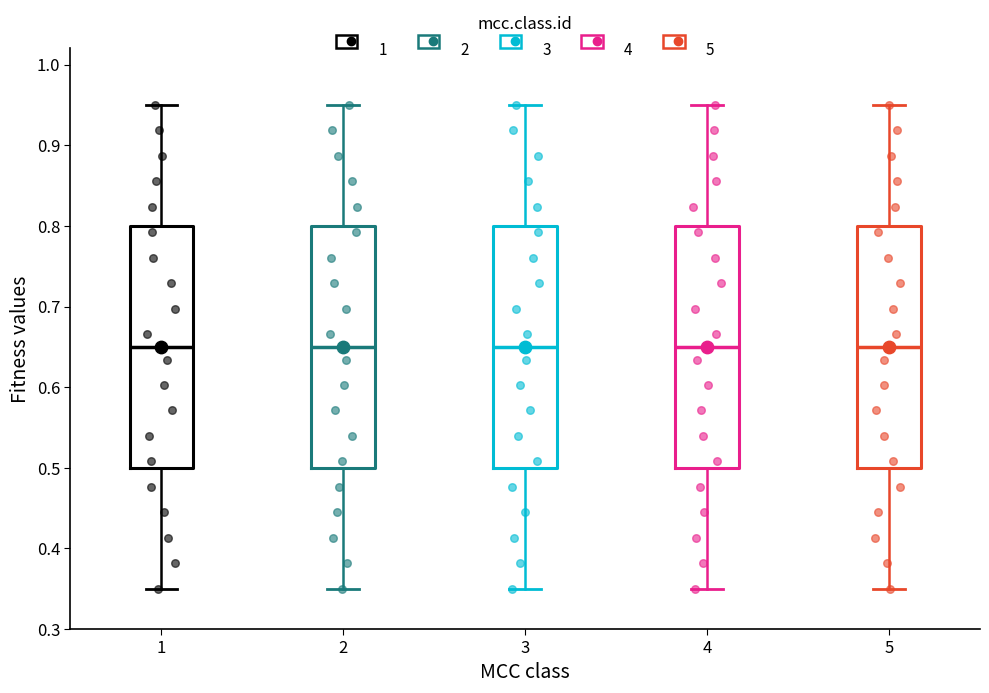

Reading left to right, transcribe this box plot: for each box, give where its median line is, the range the box spans, and where its two whiskers end, as read against the y-axis. The values are not printed on the chart, so give them approximately, as read against the axis.

1: median 0.65, box 0.50 to 0.80, whiskers 0.35 to 0.95
2: median 0.65, box 0.50 to 0.80, whiskers 0.35 to 0.95
3: median 0.65, box 0.50 to 0.80, whiskers 0.35 to 0.95
4: median 0.65, box 0.50 to 0.80, whiskers 0.35 to 0.95
5: median 0.65, box 0.50 to 0.80, whiskers 0.35 to 0.95